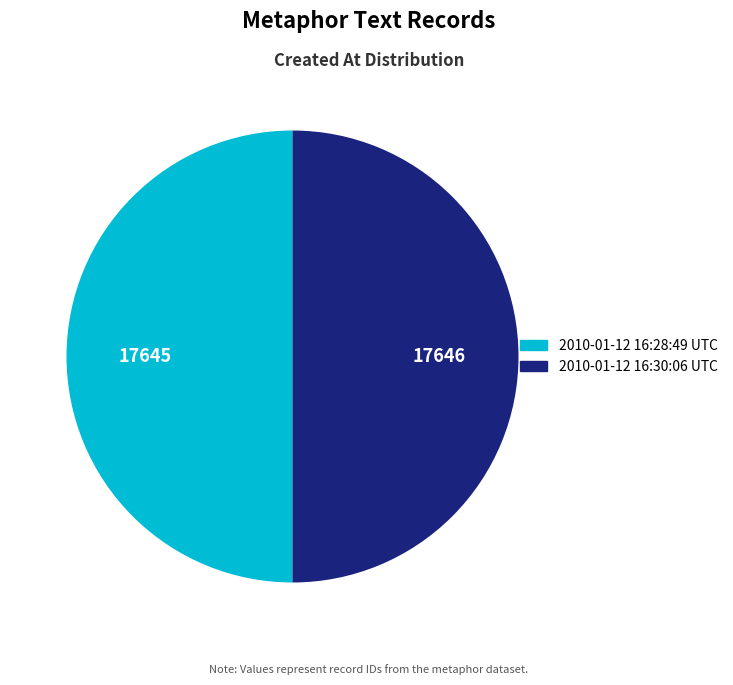

True or false: 2010-01-12 16:30:06 UTC accounts for 50% of the total.

True